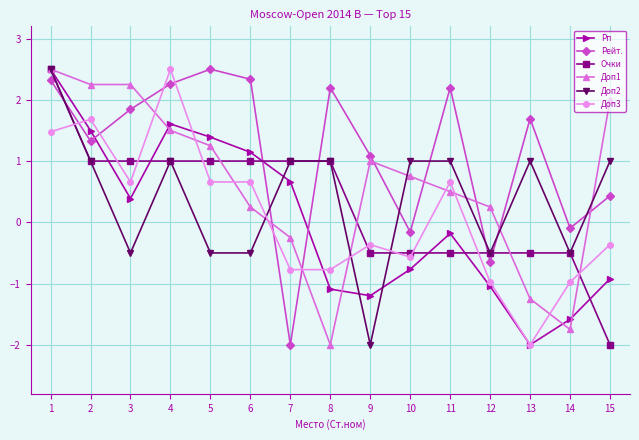

Which series has the largest total across all categories?

Рейт.